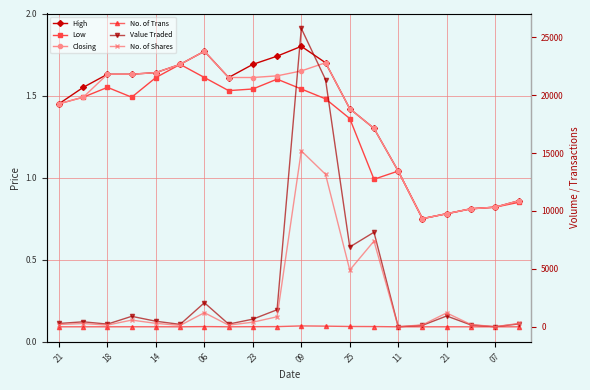

How many lines are shown in the chart?

6